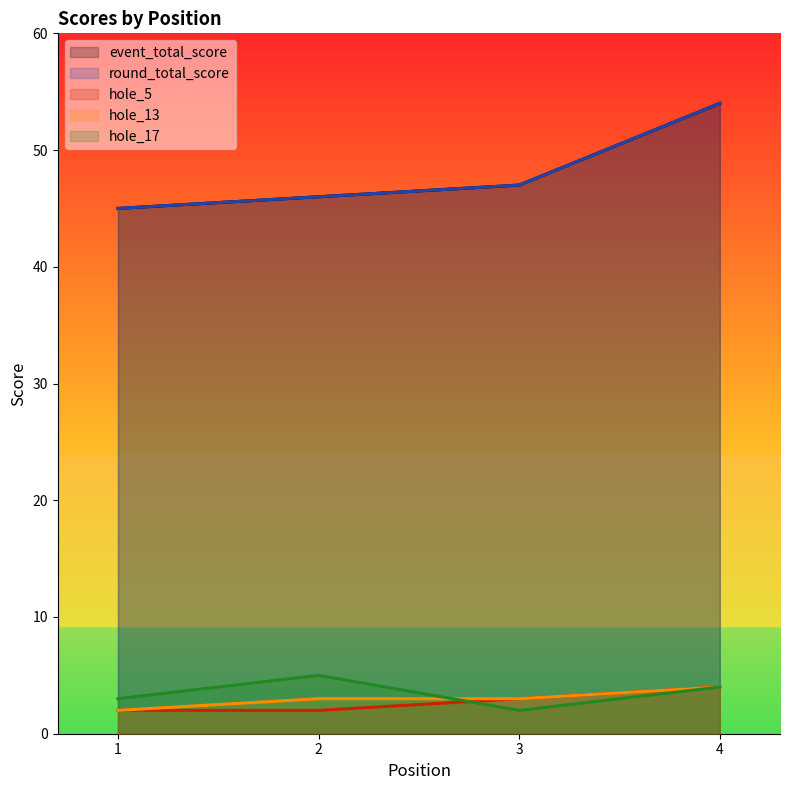

True or false: hole_17 has a value of 5 at 1.

False